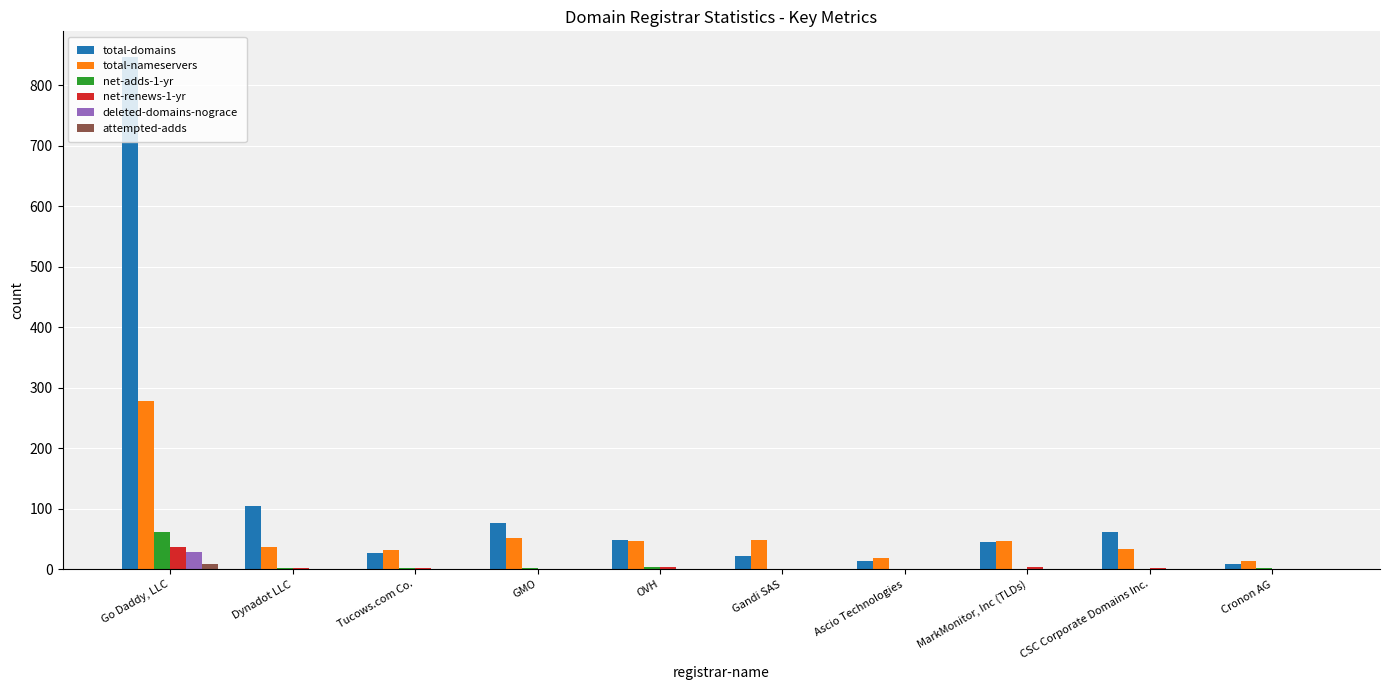

Are the bars grouped side by side (vs. stacked)?

Yes